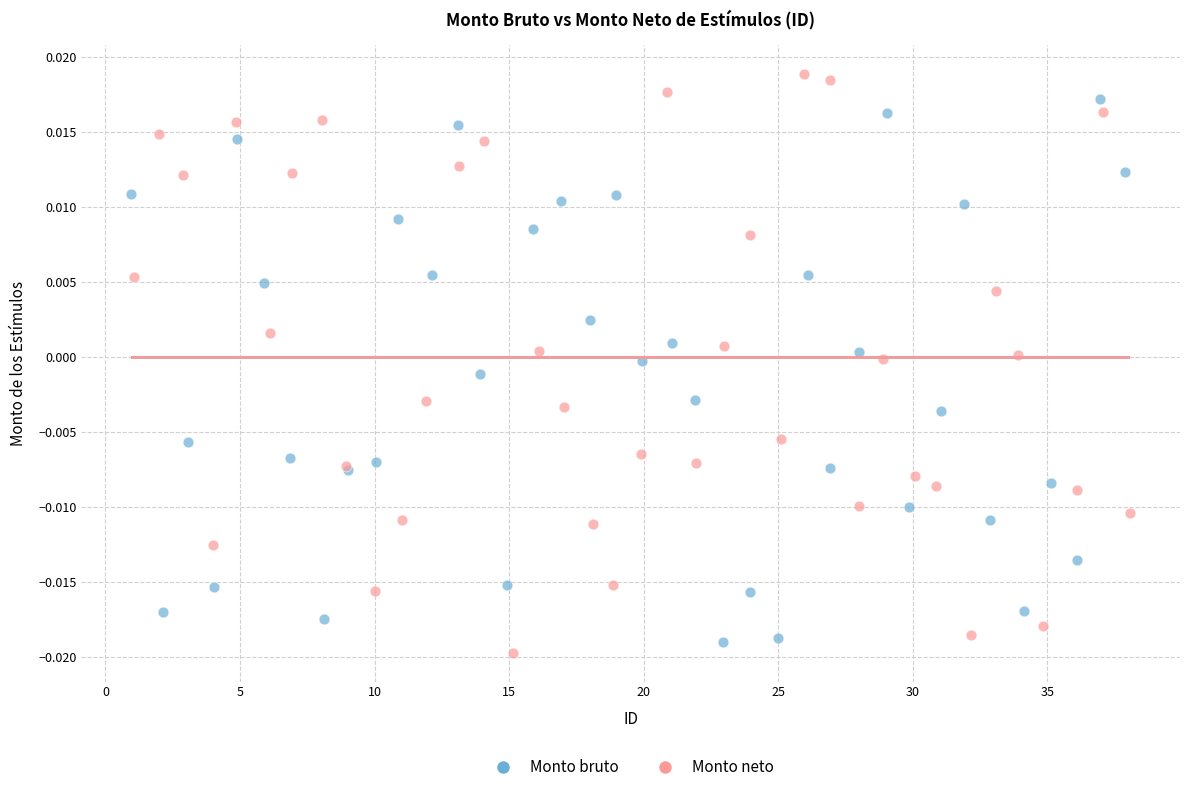

Which series contains the lowest Y value?

Monto neto